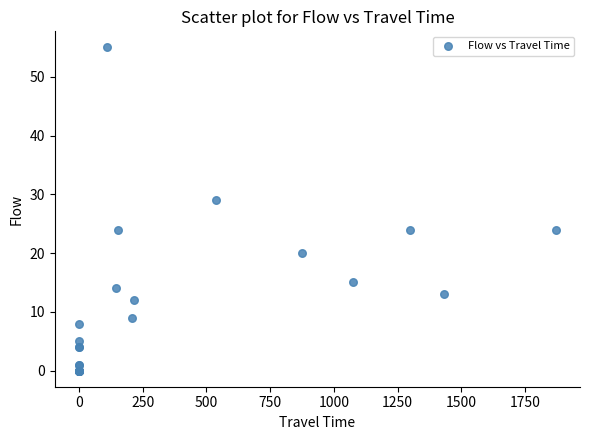

What Y value in the scatter plot is closest to 27?

29